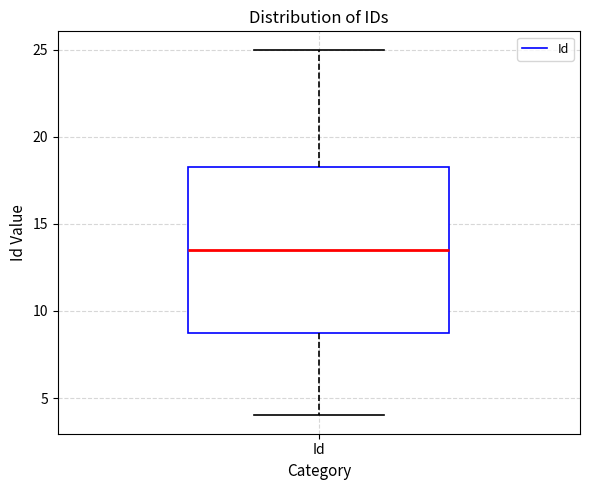

Read this box plot against the y-axis: the position of the median line, the range covered by the box, and the ends of both whiskers. The values are not printed on the chart, so give them approximately, as read against the axis.

median 13.5, box 9.0 to 18.5, whiskers 4.0 to 25.0